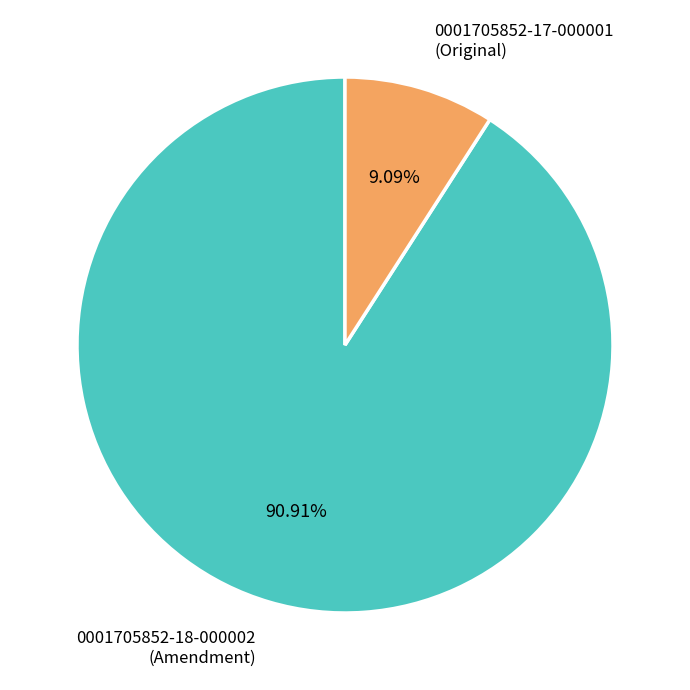

How many segments does this pie chart have?

2